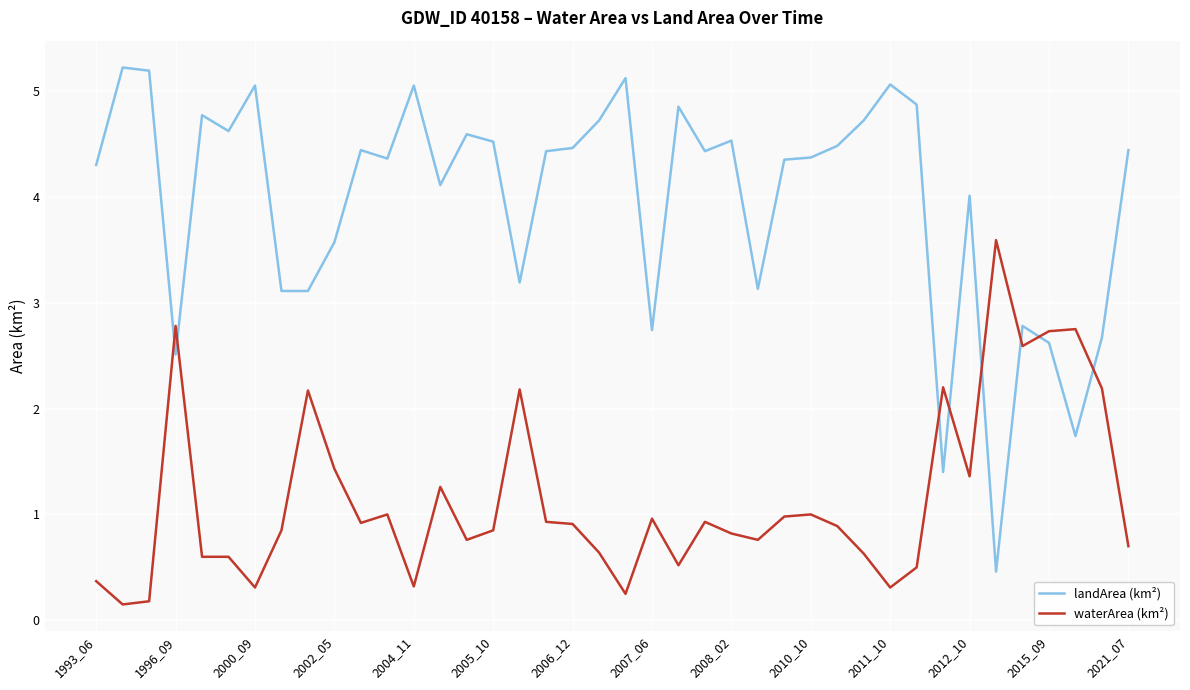

What is the difference between the maximum and minimum values in the waterArea (km²) series?

3.4